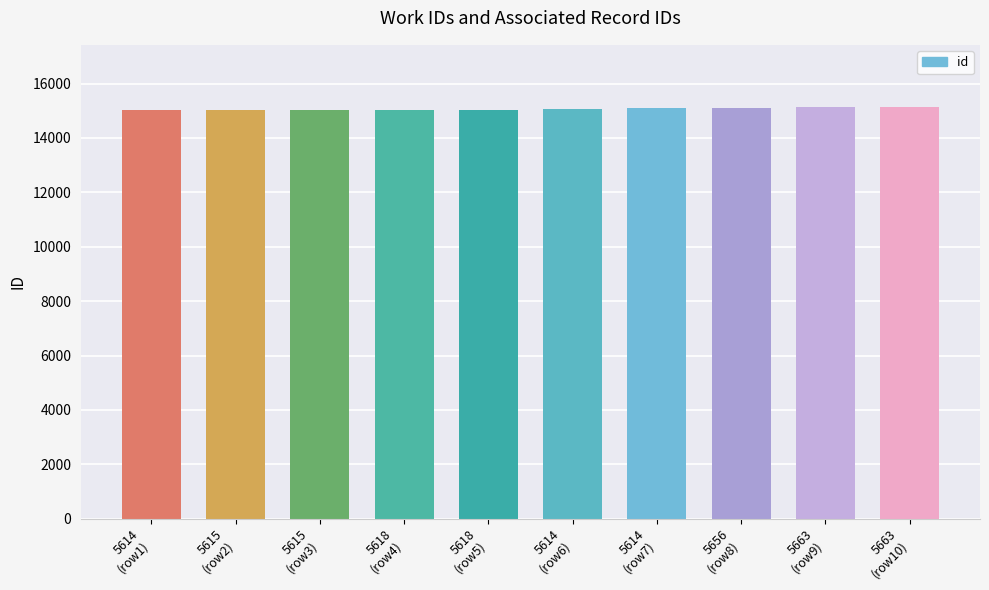

What is the maximum value shown in the chart?

15150